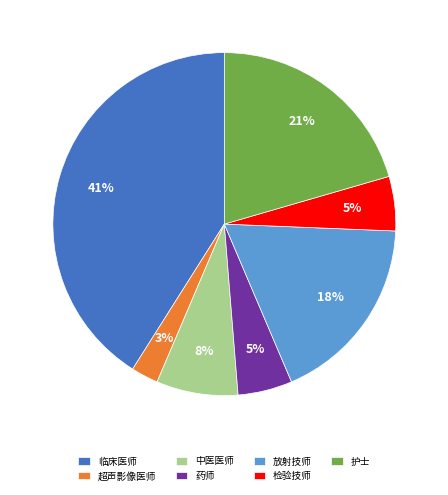

To the nearest percent, what percentage of the pie is 临床医师?

41%